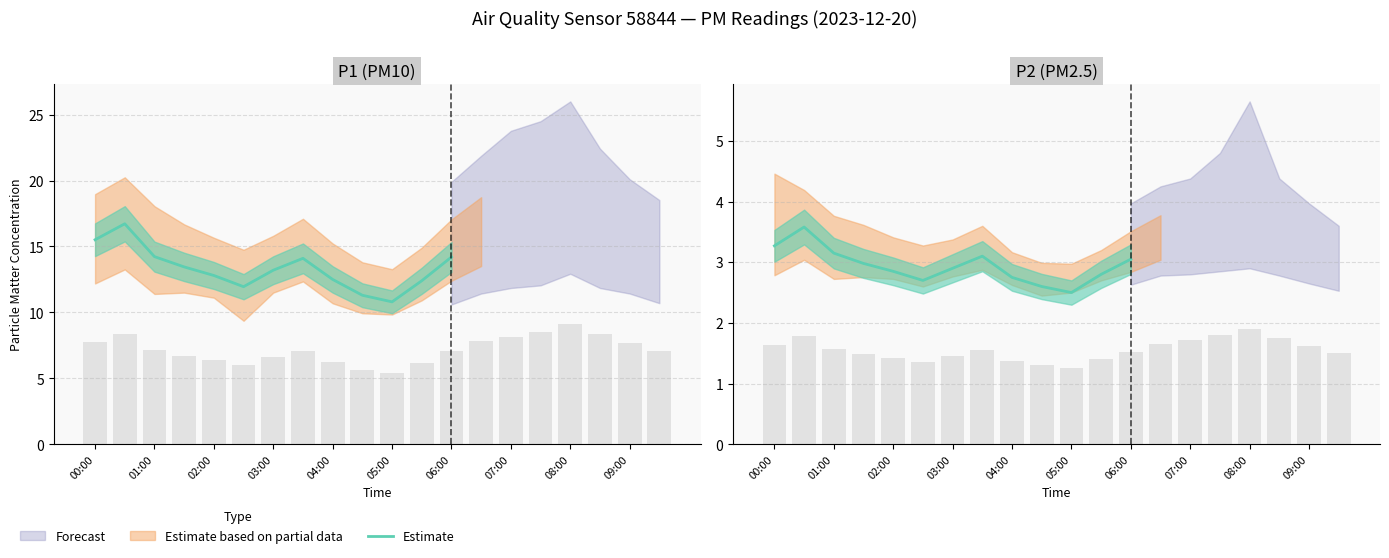

Does the chart contain any negative values?

No